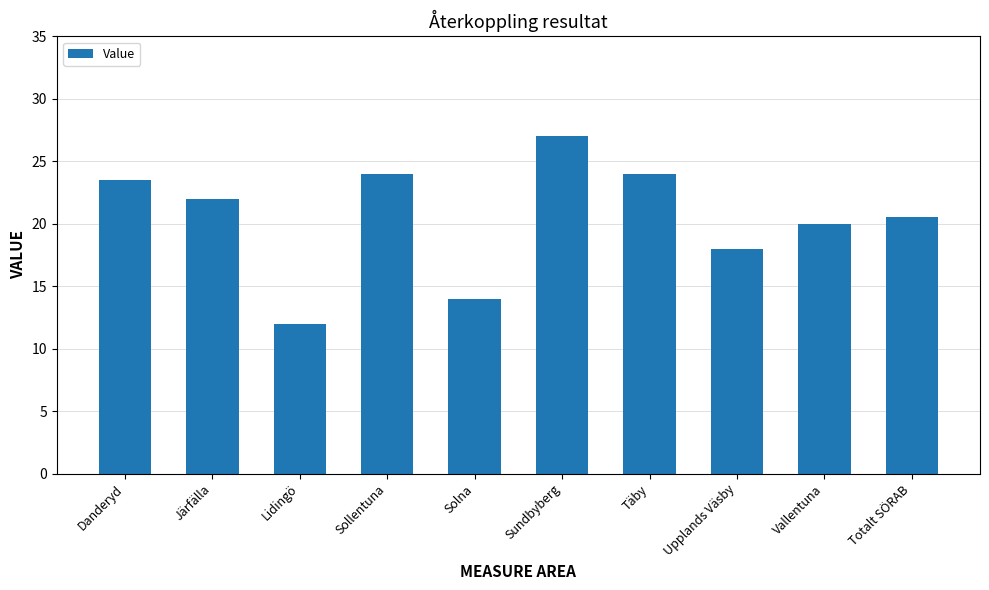

Which label corresponds to the smallest value in the chart?

Lidingö